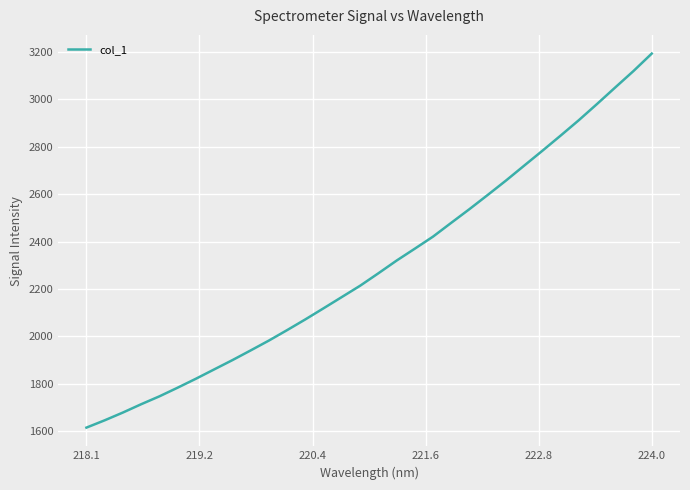

What is the difference between the maximum and minimum values?

1579.7